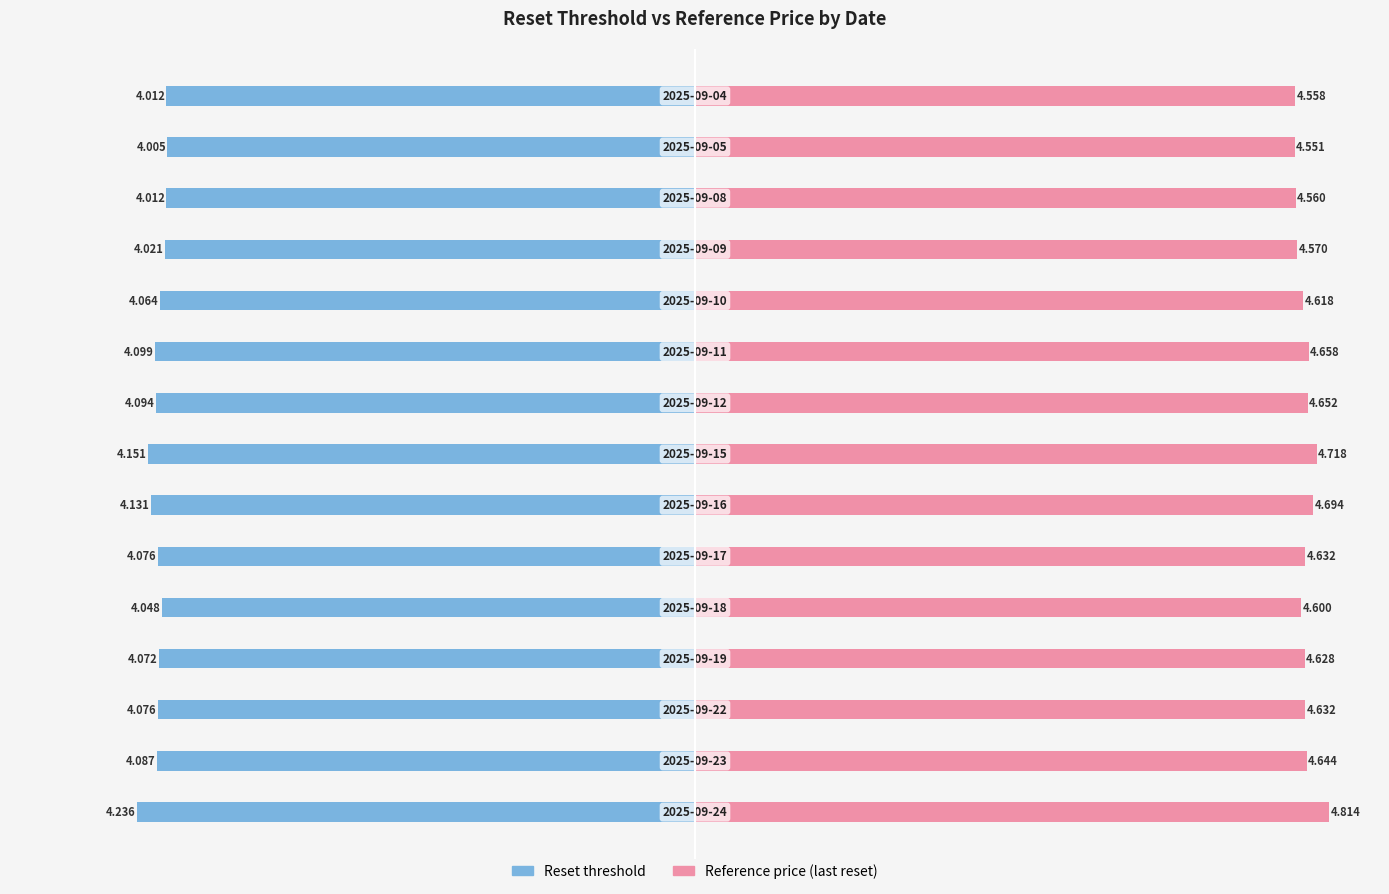

Which series changed the most between −4 and 7?

Reference price (last reset)